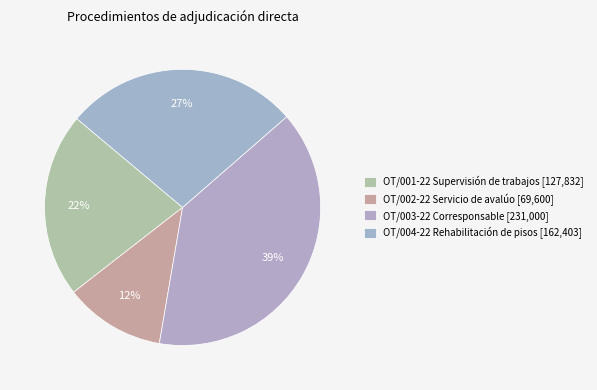

Which slice is the smallest?

OT/002-22 (Avalúo)